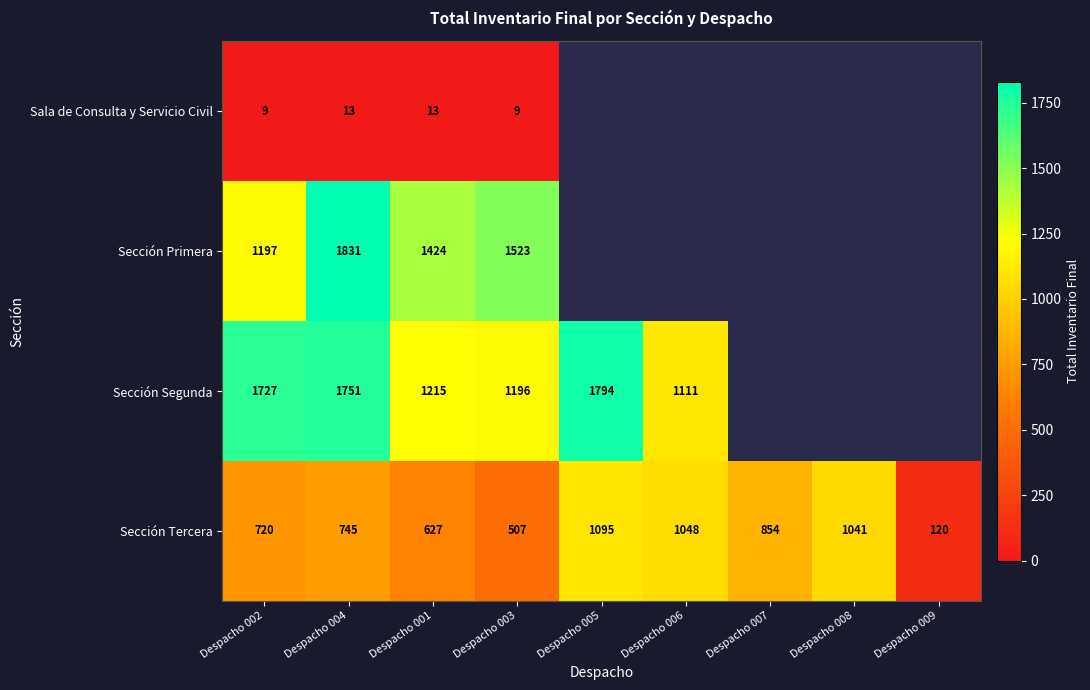

True or false: Sección Tercera has a value of 1041 at Despacho 008.

True